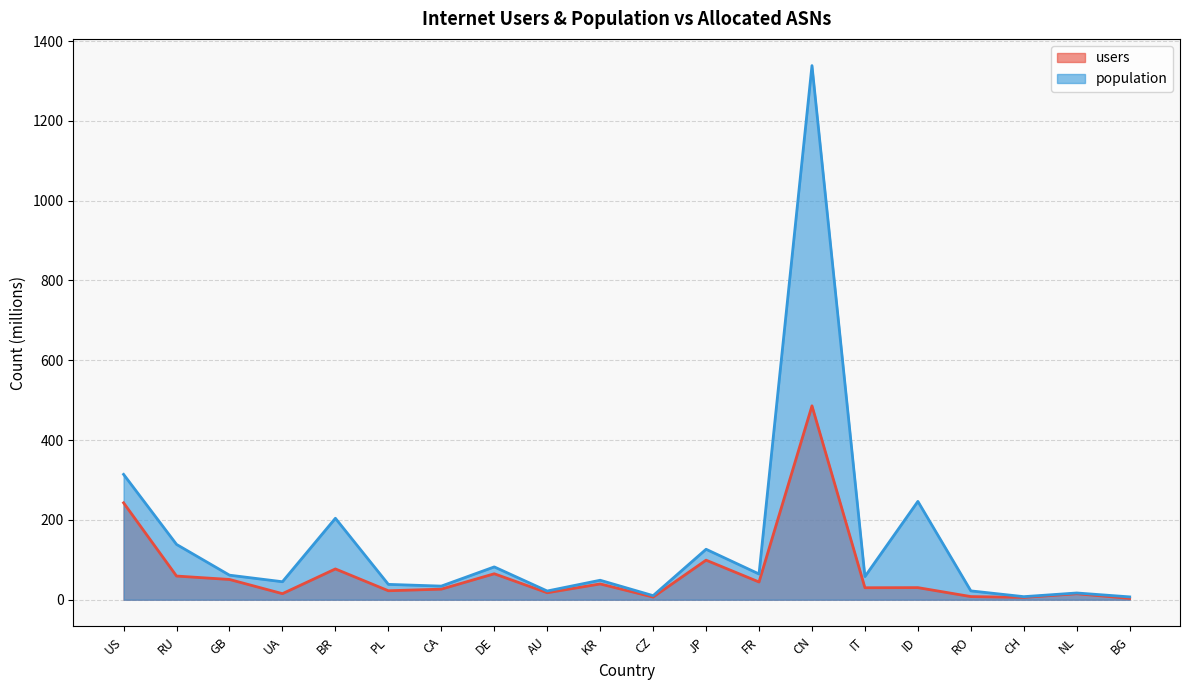

What is the difference between the second highest and second lowest values in the users series?

237.0